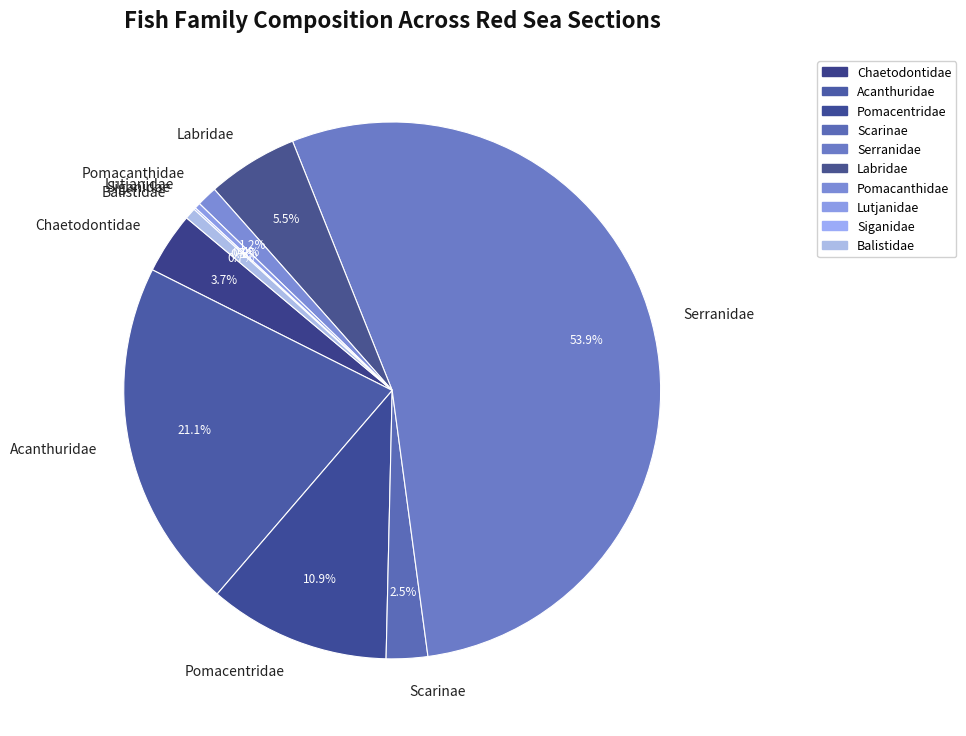

Is there any slice that represents more than half of the pie?

Yes